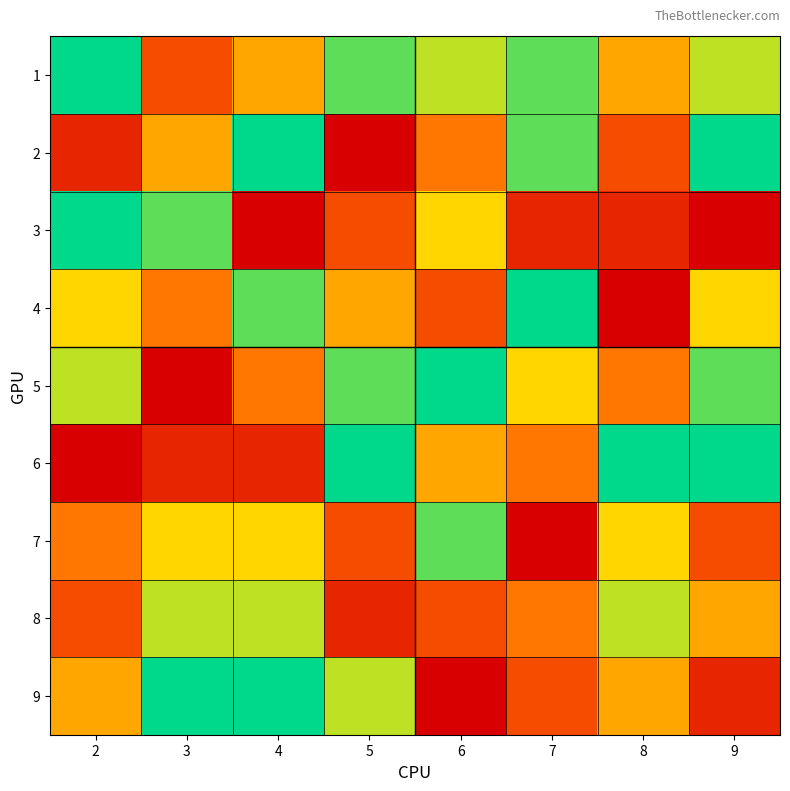

Reading left to right, extract all data points from this chart.

1: 2=9	3=3	4=5	5=8	6=7	7=8	8=5	9=7
2: 2=2	3=5	4=9	5=1	6=4	7=8	8=3	9=9
3: 2=9	3=8	4=1	5=3	6=6	7=2	8=2	9=1
4: 2=6	3=4	4=8	5=5	6=3	7=9	8=1	9=6
5: 2=7	3=1	4=4	5=8	6=9	7=6	8=4	9=8
6: 2=1	3=2	4=2	5=9	6=5	7=4	8=9	9=9
7: 2=4	3=6	4=6	5=3	6=8	7=1	8=6	9=3
8: 2=3	3=7	4=7	5=2	6=3	7=4	8=7	9=5
9: 2=5	3=9	4=9	5=7	6=1	7=3	8=5	9=2